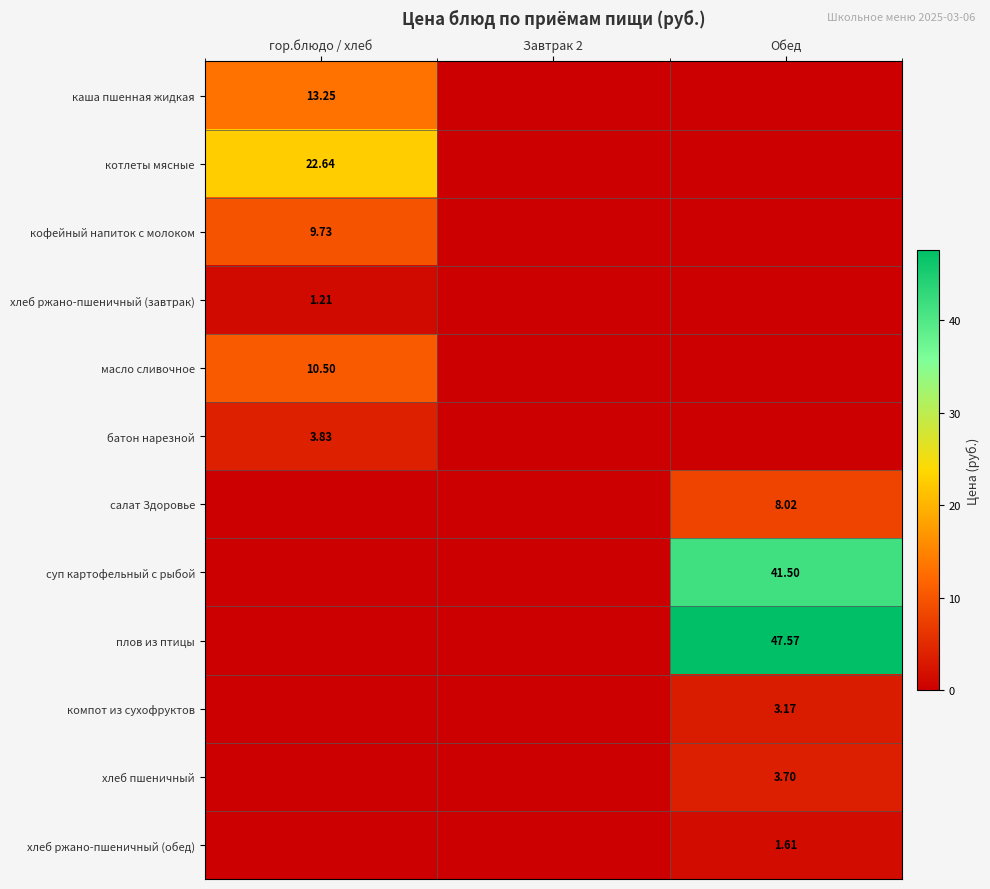

What is the spread (max minus min) of values at Обед?

47.6